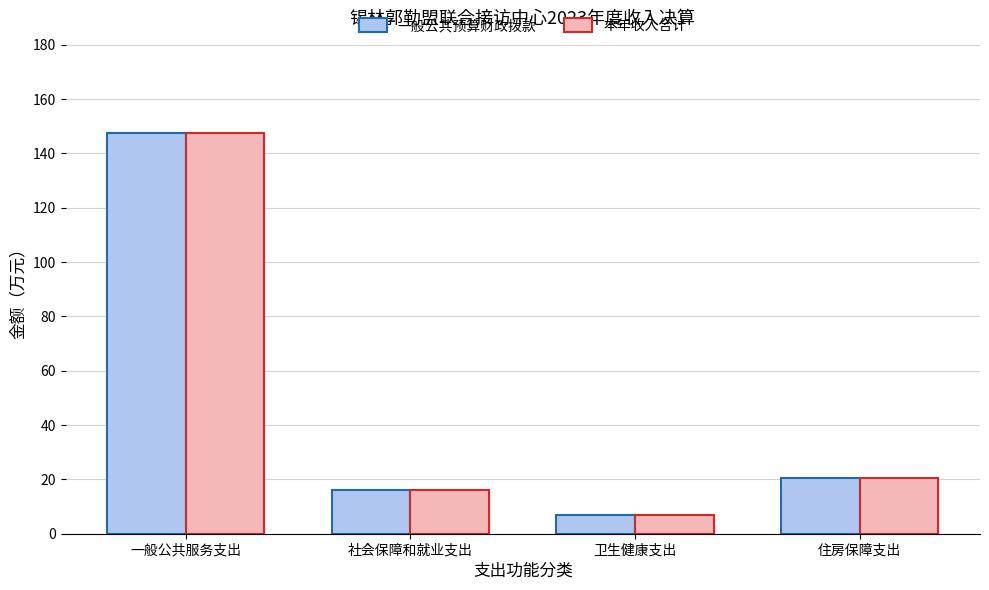

Reading left to right, list all the values displayed in this chart.

一般公共预算财政拨款: 一般公共服务支出=147.5	社会保障和就业支出=16.0	卫生健康支出=6.7	住房保障支出=20.4
本年收入合计: 一般公共服务支出=147.5	社会保障和就业支出=16.0	卫生健康支出=6.7	住房保障支出=20.4